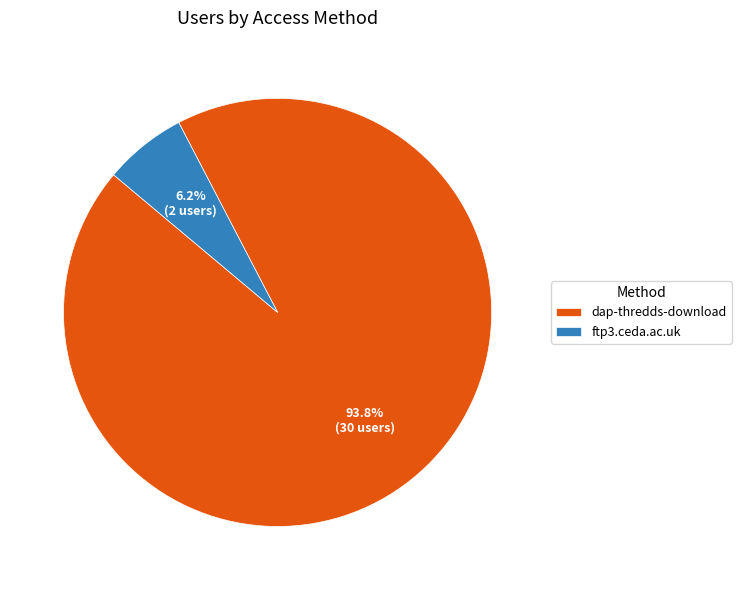

The dap-thredds-download slice represents 99% of the pie. True or false?

False